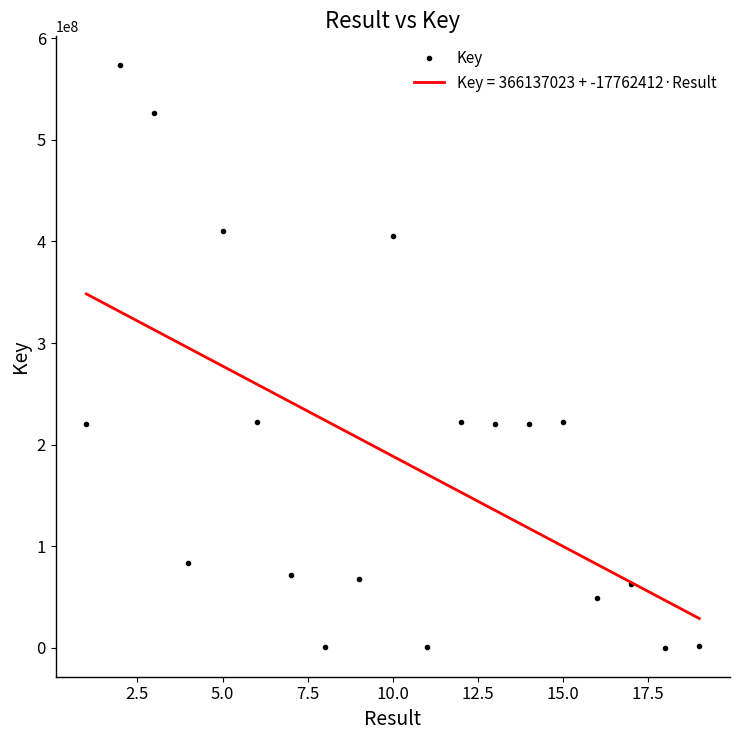

What is the maximum value shown in the chart?

573364408.0